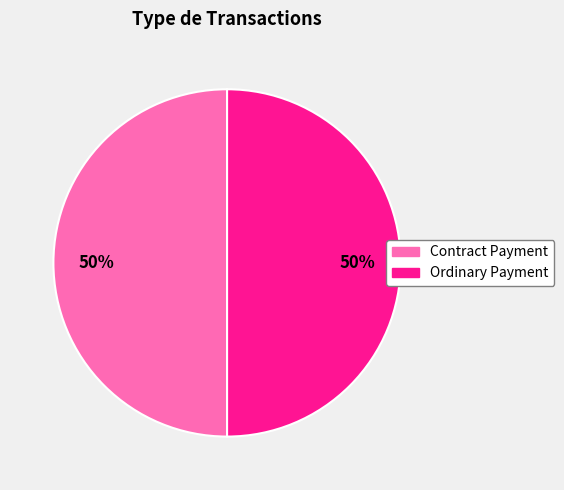

To the nearest percent, what is the average slice percentage?

50%